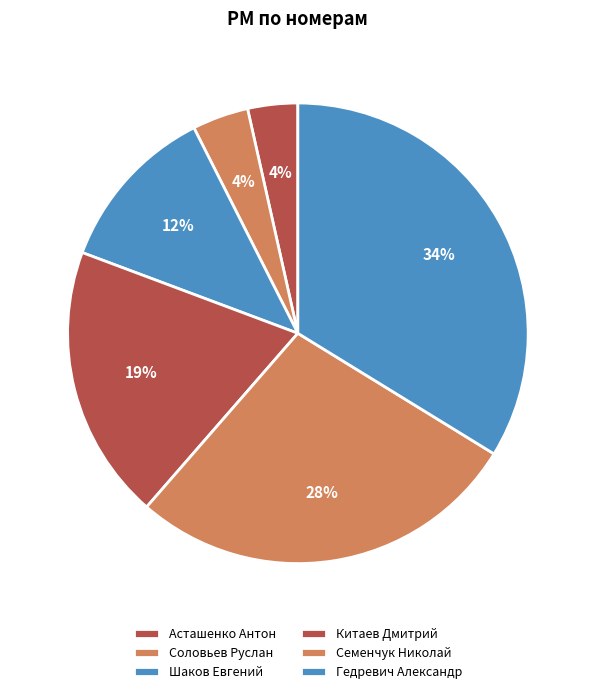

How many segments does this pie chart have?

6